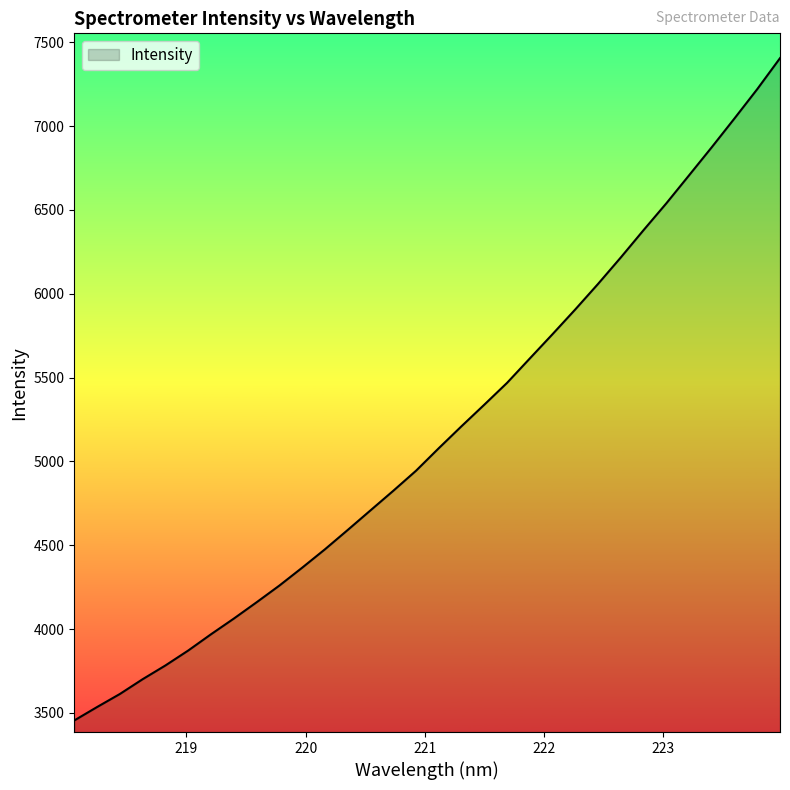

How many series are shown in this chart?

1